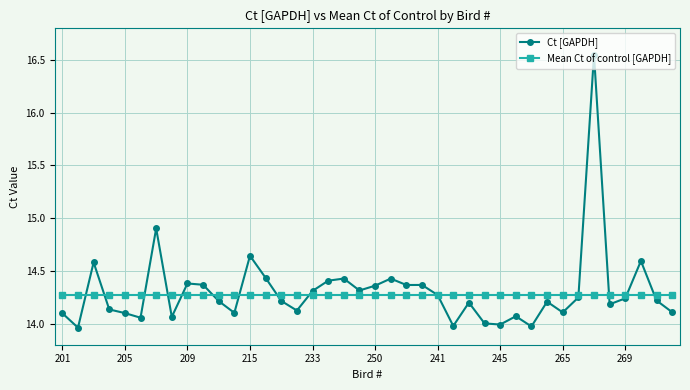

List the series in order of their peak value, highest first.

Ct [GAPDH], Mean Ct of control [GAPDH]